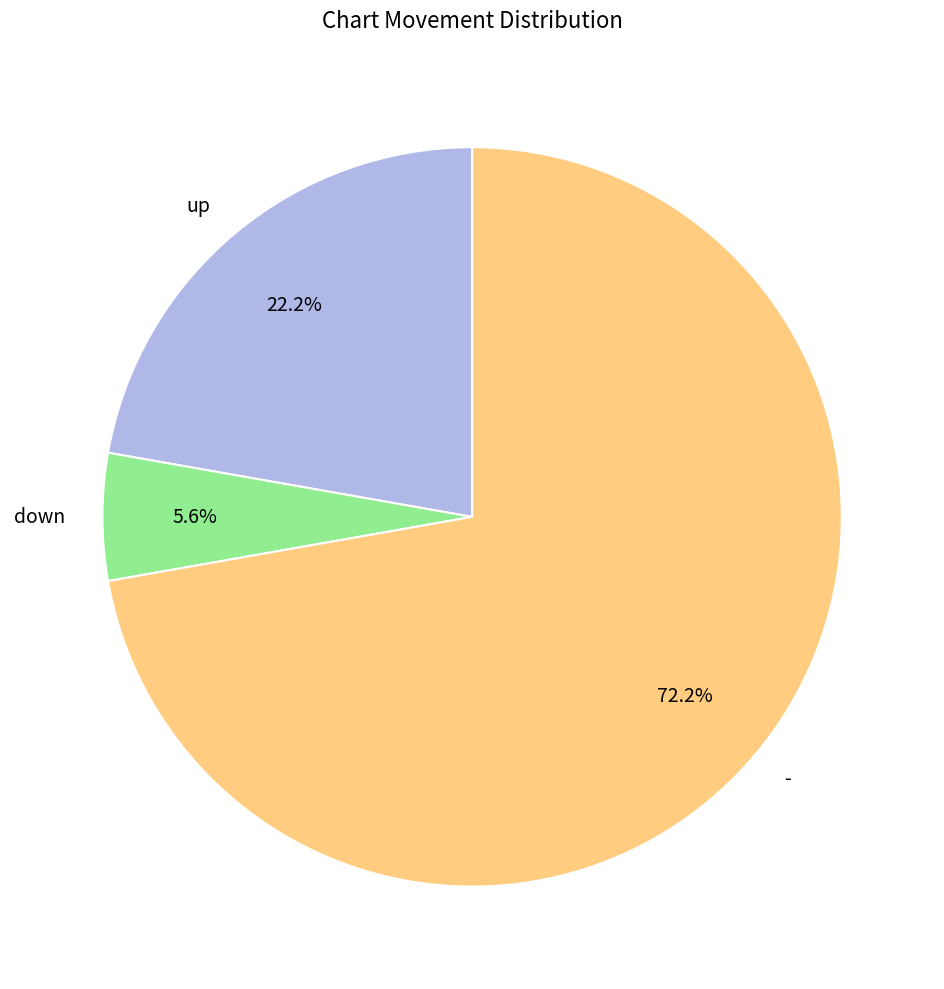

Does up account for over 50% of the chart?

No